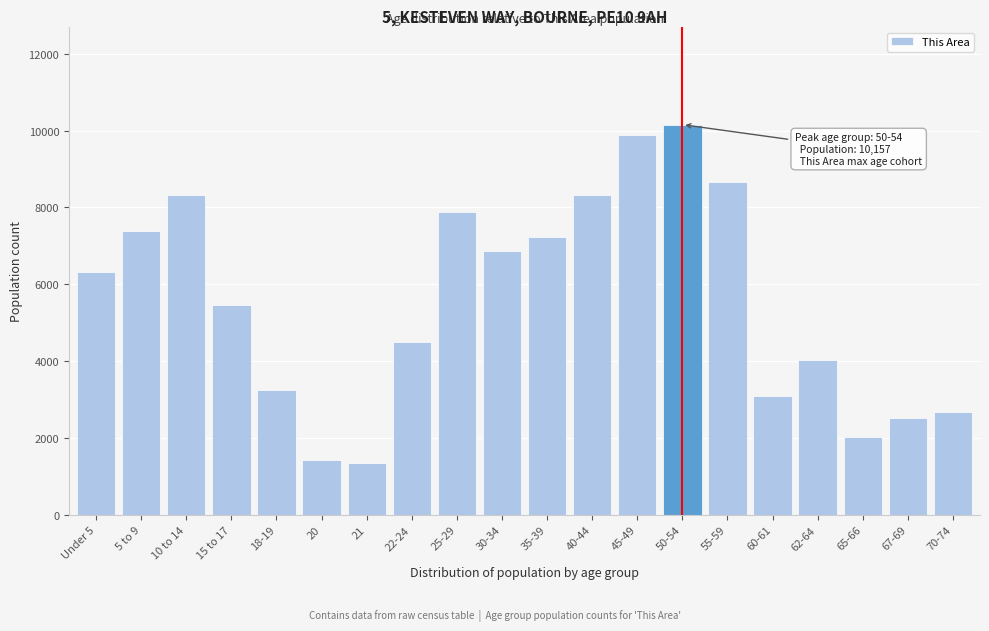

What is the sum of the values at 20 and 18-19?

4682